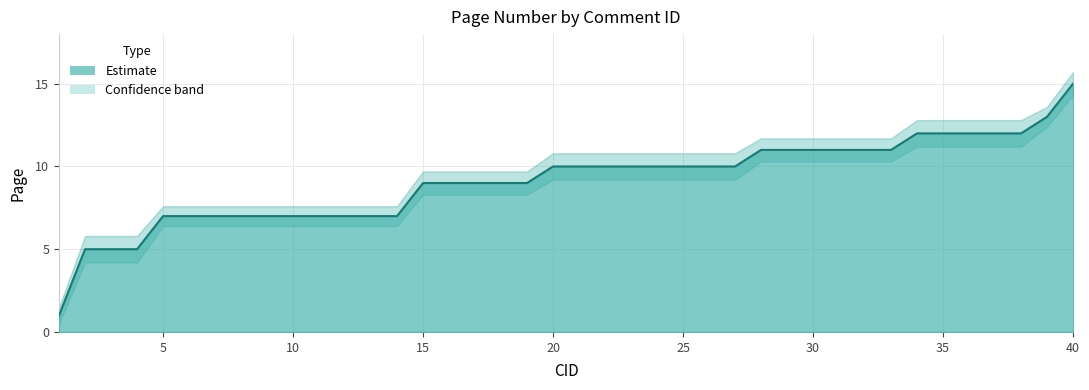

What is the highest value of the Page_upper series?

15.7